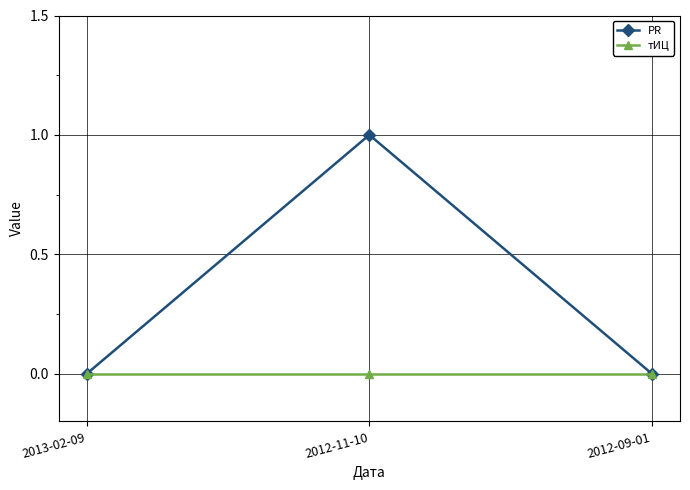

Reading right to left, list all the values displayed in this chart.

PR: 0	1	0
тИЦ: 0	0	0